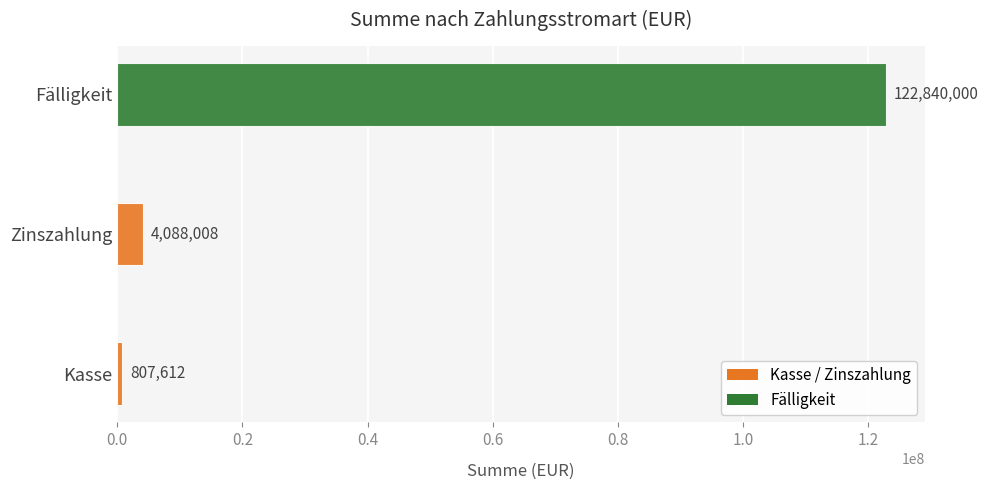

Which has a higher value, Fälligkeit or Kasse?

Fälligkeit